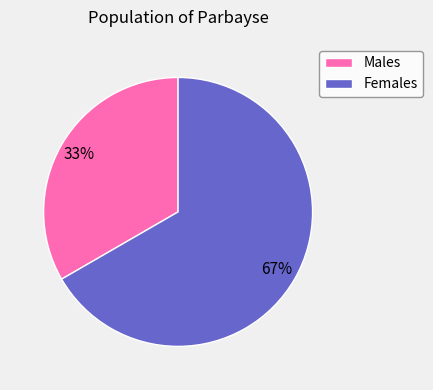

Do Females and Males together represent more than half of the pie?

Yes